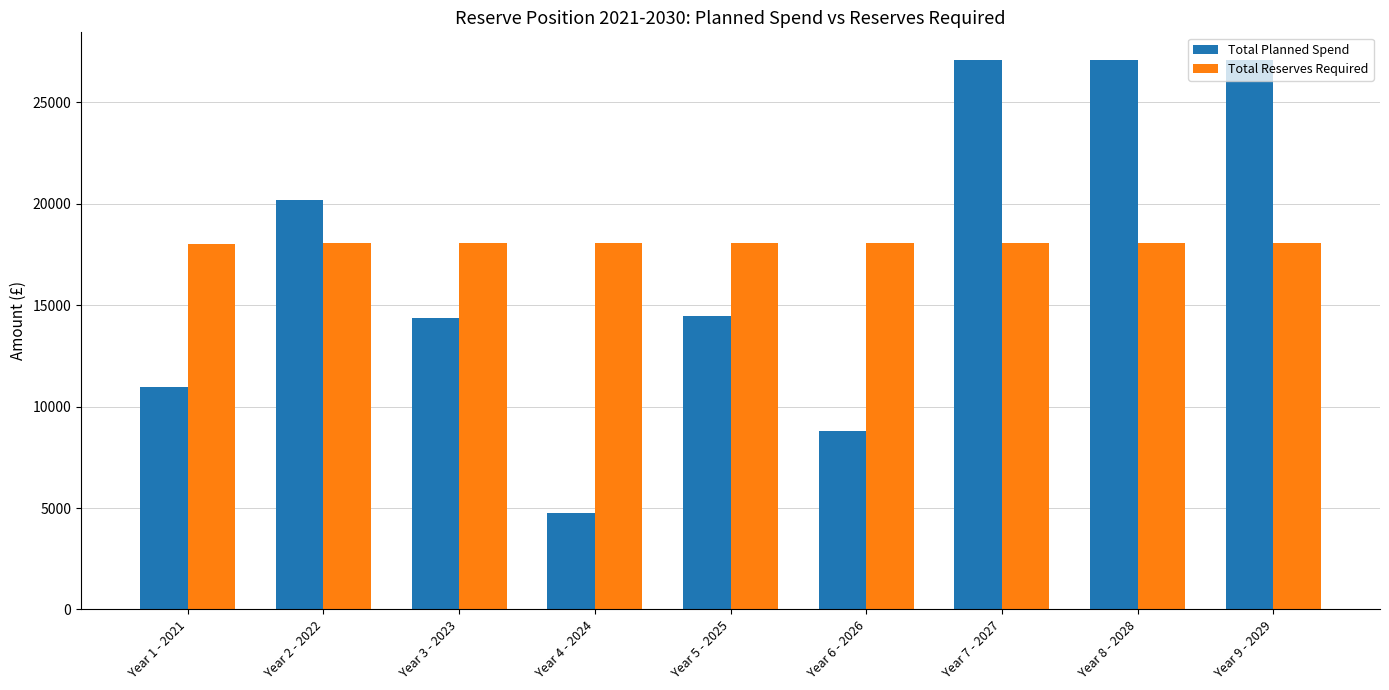

Count the number of data series in this chart.

2